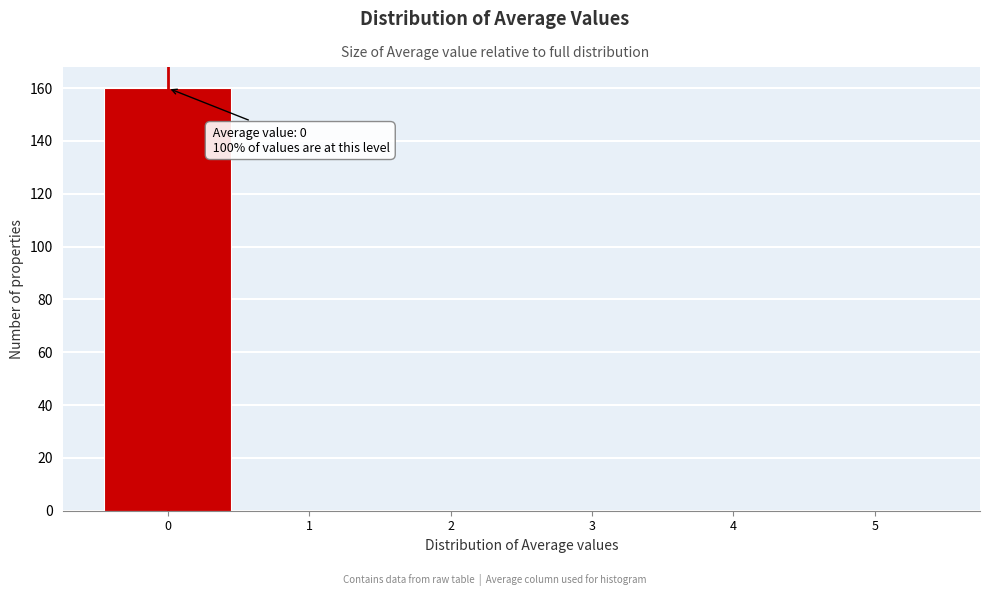

Which range on the x-axis has the tallest bar?

-0.5 to 0.5